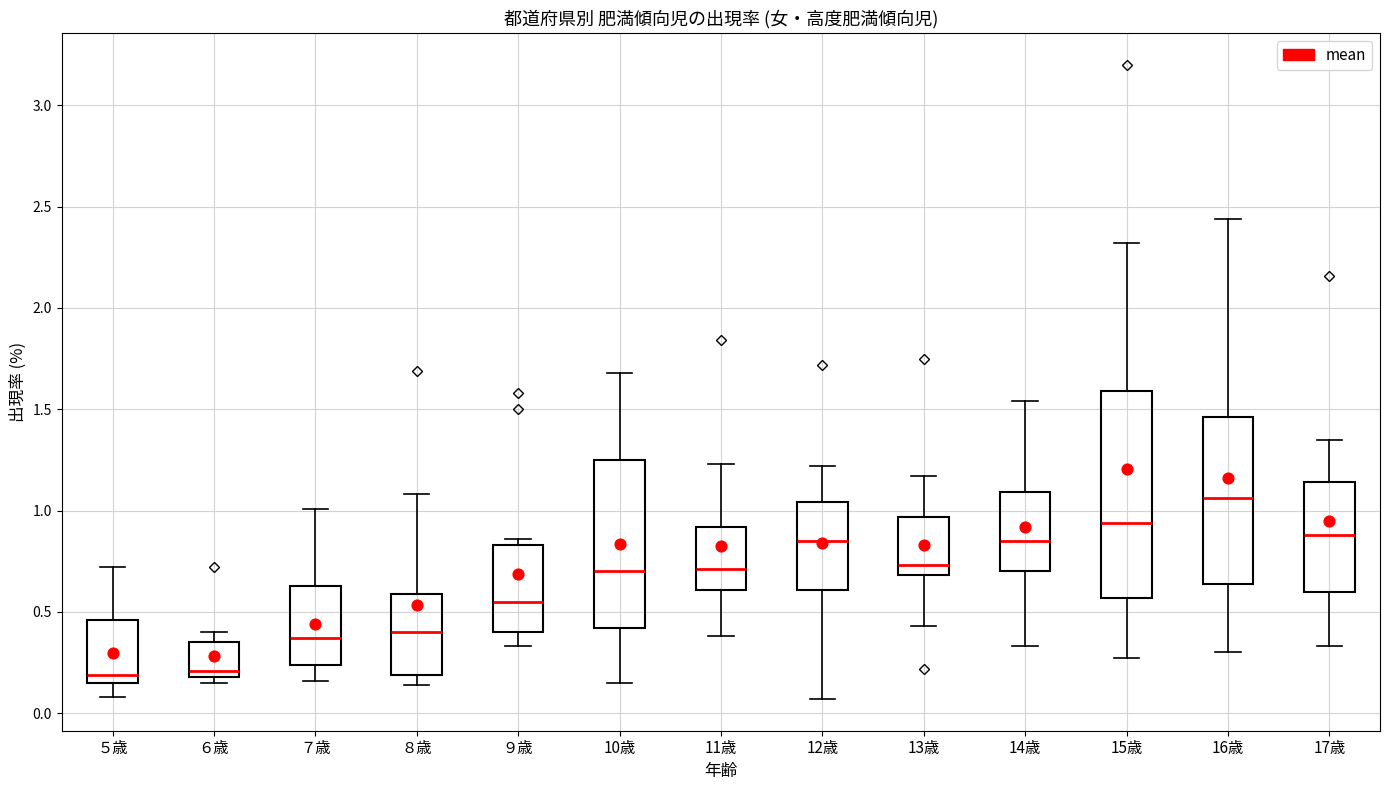

Reading left to right, read every box against the y-axis: the position of its median line, the range the box covers, and the ends of its whiskers. The values are not printed on the chart, so give them approximately, as read against the axis.

５歳: median 0.20, box 0.15 to 0.45, whiskers 0.10 to 0.70
６歳: median 0.20 (just above the box's lower edge), box 0.20 to 0.35, whiskers 0.15 to 0.40
７歳: median 0.35, box 0.25 to 0.65, whiskers 0.15 to 1.00
８歳: median 0.40, box 0.20 to 0.60, whiskers 0.15 to 1.10
９歳: median 0.55, box 0.40 to 0.85, whiskers 0.35 to 0.85 (just above the box's upper edge)
10歳: median 0.70, box 0.40 to 1.25, whiskers 0.15 to 1.70
11歳: median 0.70, box 0.60 to 0.90, whiskers 0.40 to 1.25
12歳: median 0.85, box 0.60 to 1.05, whiskers 0.05 to 1.20
13歳: median 0.75, box 0.70 to 0.95, whiskers 0.45 to 1.15
14歳: median 0.85, box 0.70 to 1.10, whiskers 0.35 to 1.55
15歳: median 0.95, box 0.55 to 1.60, whiskers 0.25 to 2.30
16歳: median 1.05, box 0.65 to 1.45, whiskers 0.30 to 2.45
17歳: median 0.90, box 0.60 to 1.15, whiskers 0.35 to 1.35